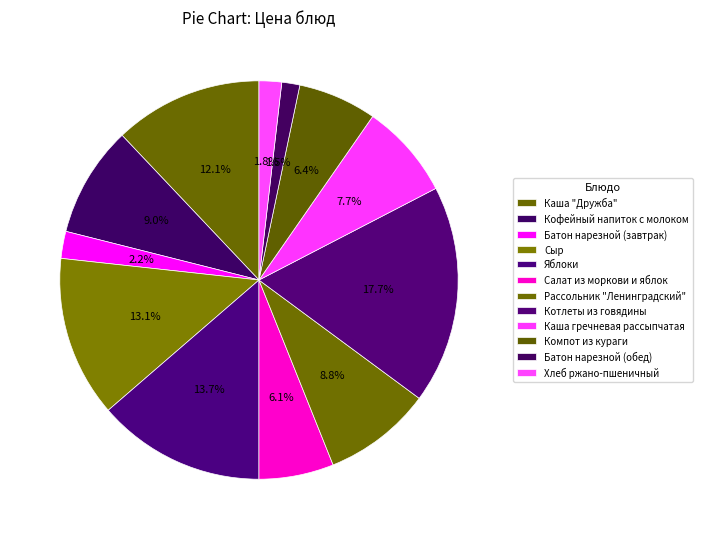

What percentage is the Сыр slice, to the nearest percent?

13%